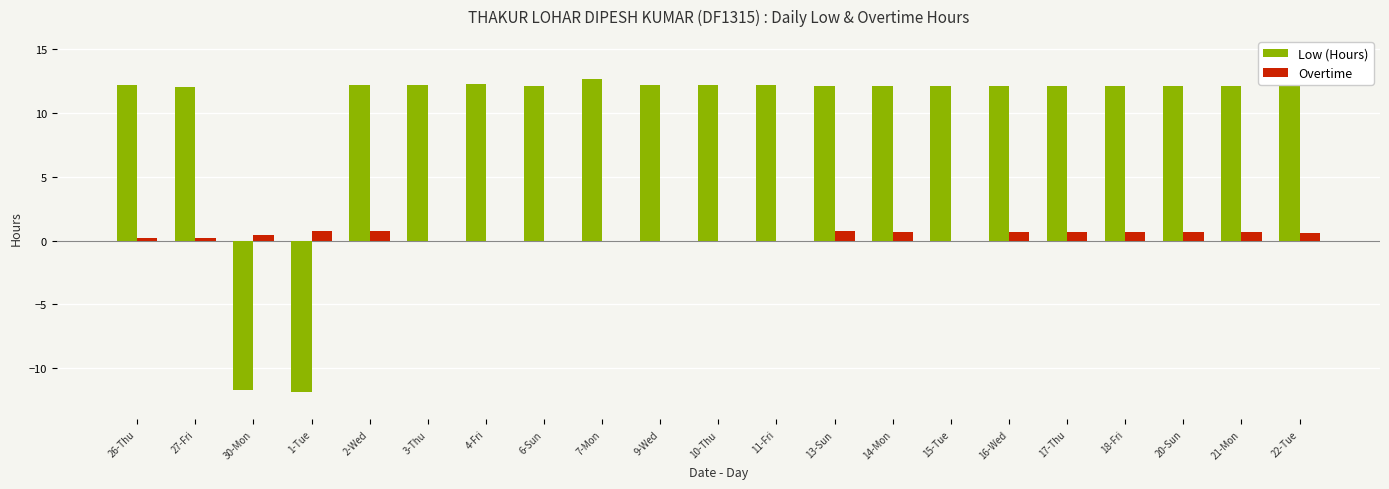

The value of Low (Hours) at 4-Fri is 16.7. True or false?

False